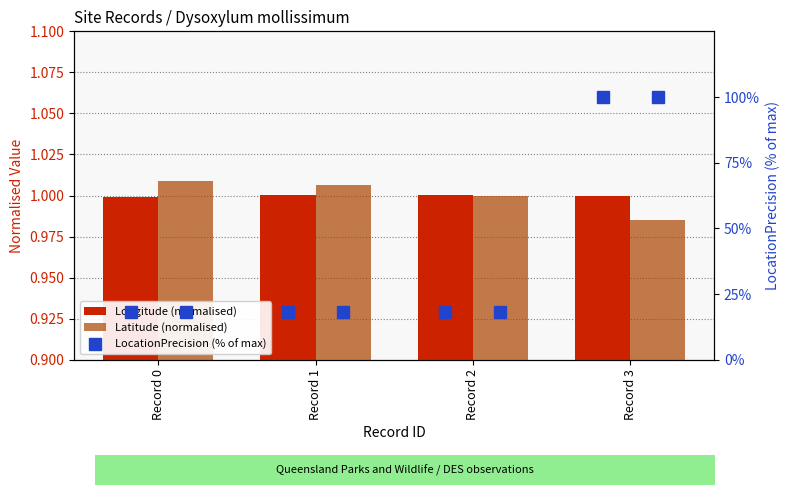

What is the total value across all series at Record 0?

20.2